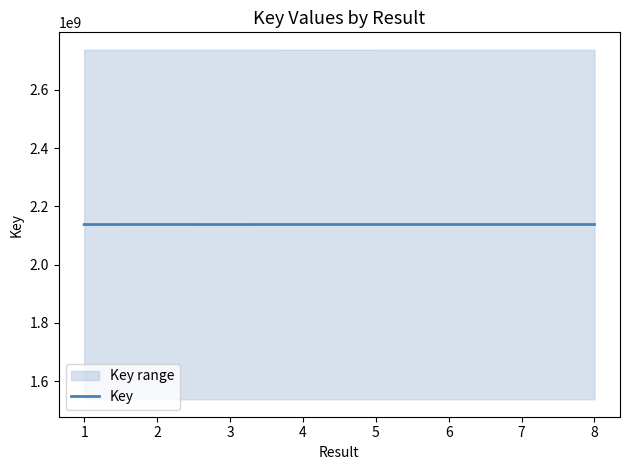

What is the minimum value for Key?

2137650041